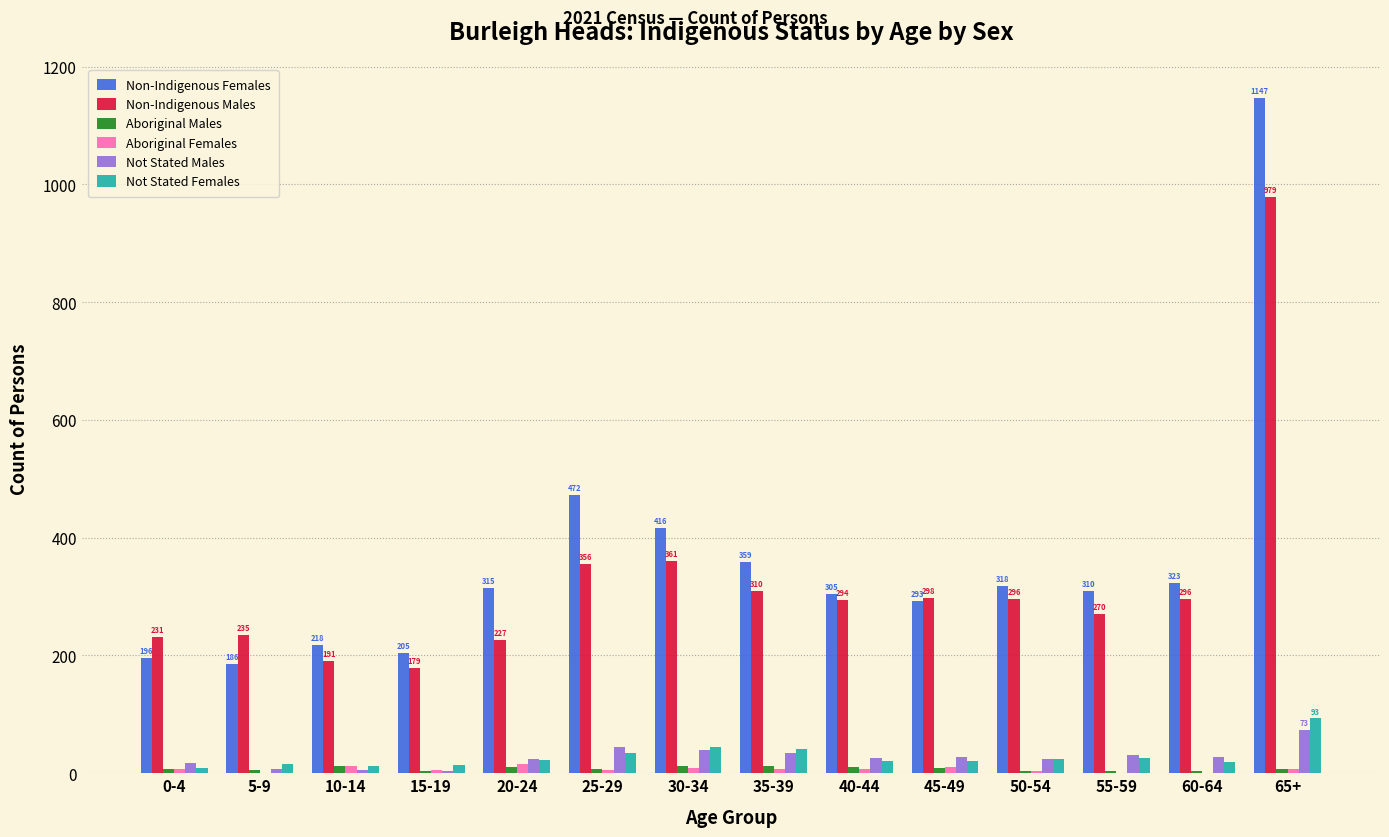

Between 15-19 and 40-44, which series saw the biggest shift?

Non-Indigenous Males